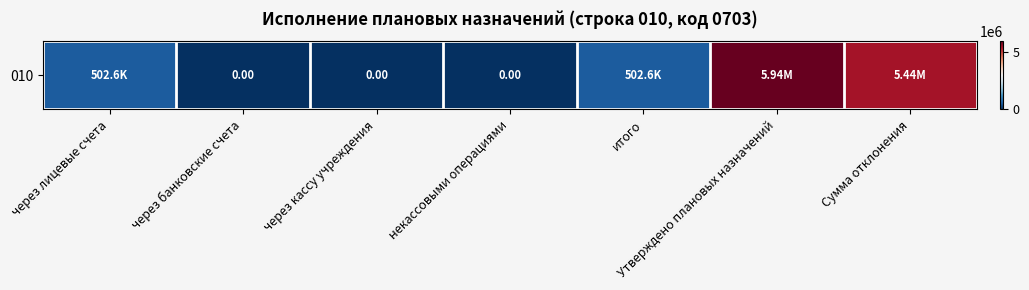

List the labels in order of value, largest first.

Утверждено плановых назначений, Сумма отклонения, через лицевые счета, итого, через банковские счета, через кассу учреждения, некассовыми операциями